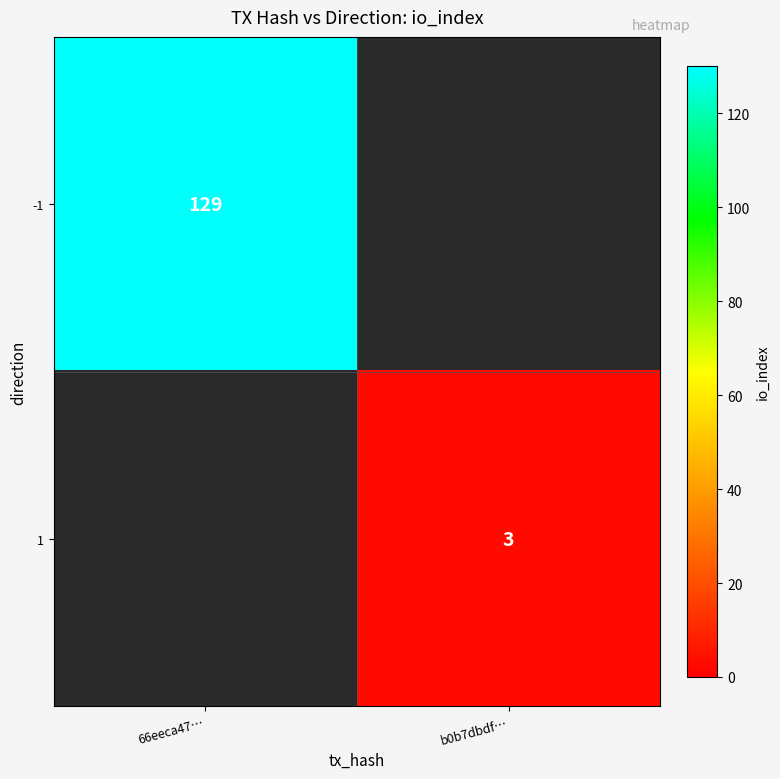

How many data points does each series have?

2